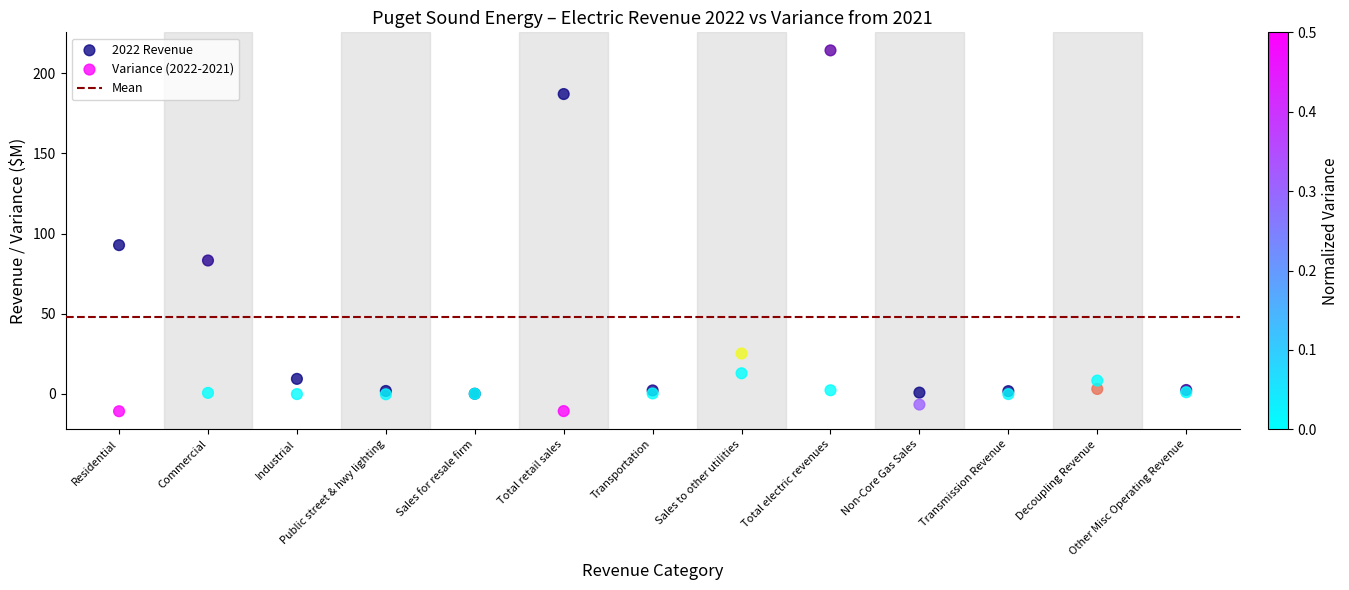

Across all series, what Y value is closest to 101?

92.8